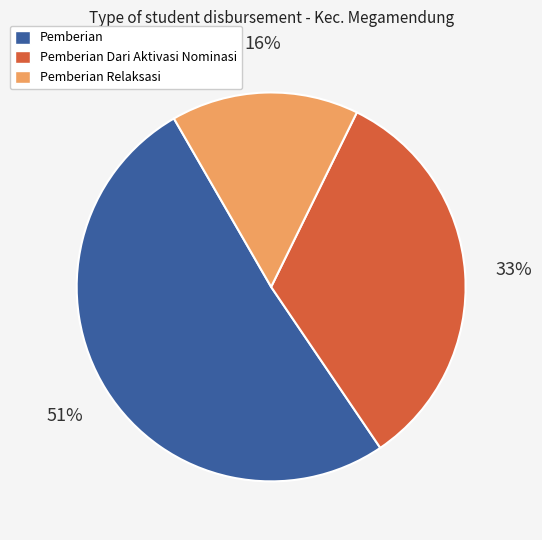

The Pemberian Dari Aktivasi Nominasi slice represents 44% of the pie. True or false?

False